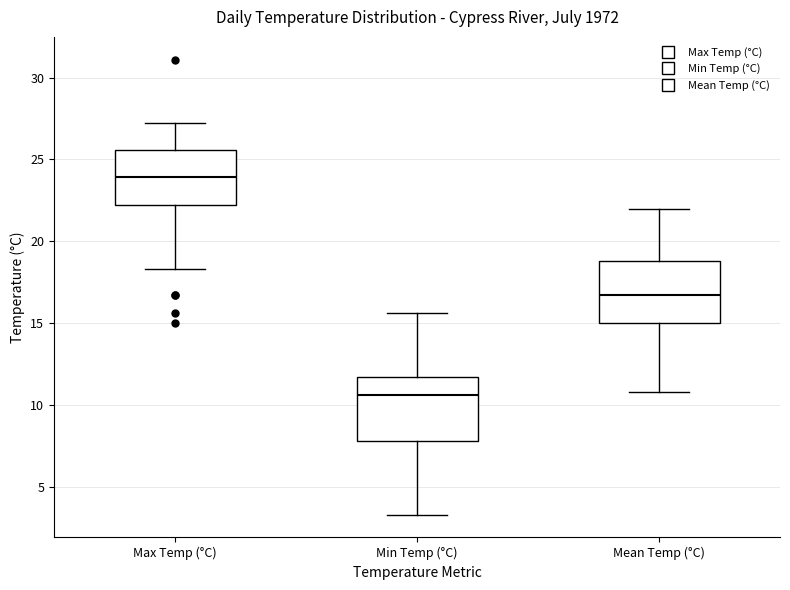

Reading left to right, transcribe this box plot: for each box, give where its median line is, the range the box spans, and where its two whiskers end, as read against the y-axis. The values are not printed on the chart, so give them approximately, as read against the axis.

Max Temp (°C): median 24.0, box 22.0 to 25.5, whiskers 18.5 to 27.0
Min Temp (°C): median 10.5, box 8.0 to 11.5, whiskers 3.5 to 15.5
Mean Temp (°C): median 16.5, box 15.0 to 19.0, whiskers 11.0 to 22.0